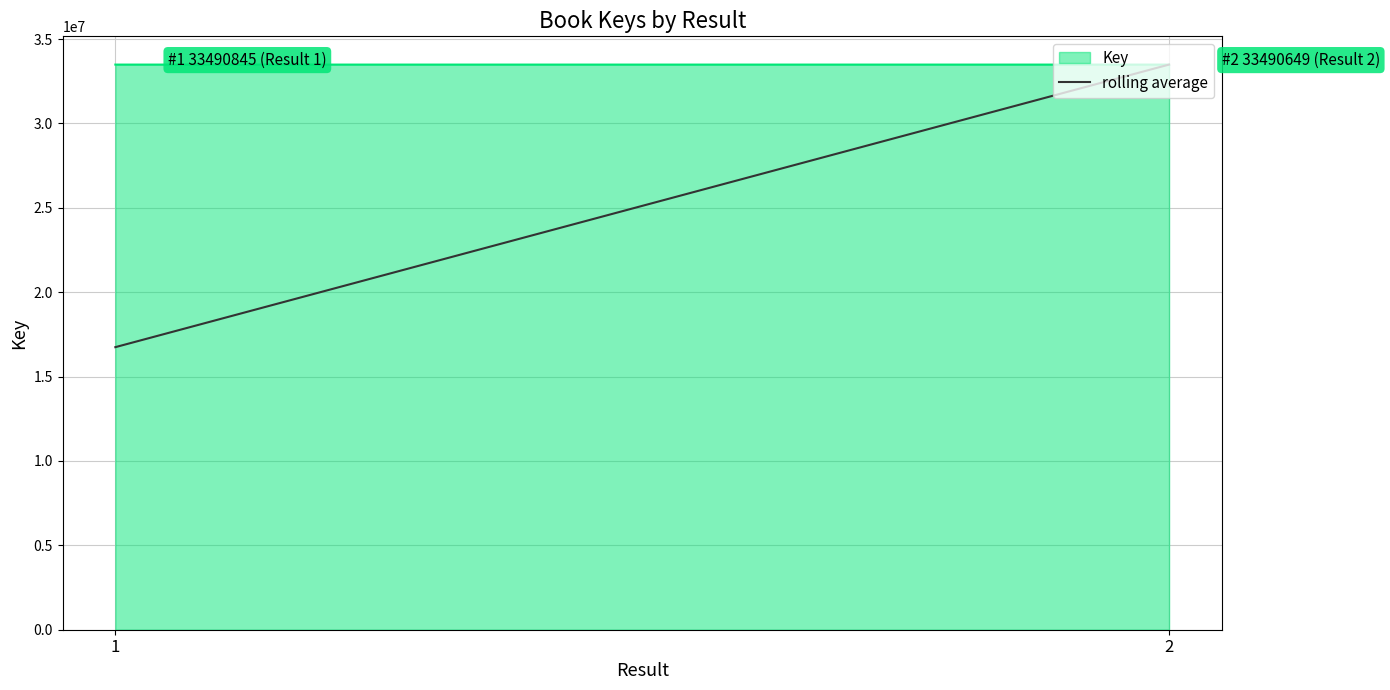

Between 1 and 2, which series saw the biggest shift?

rolling average